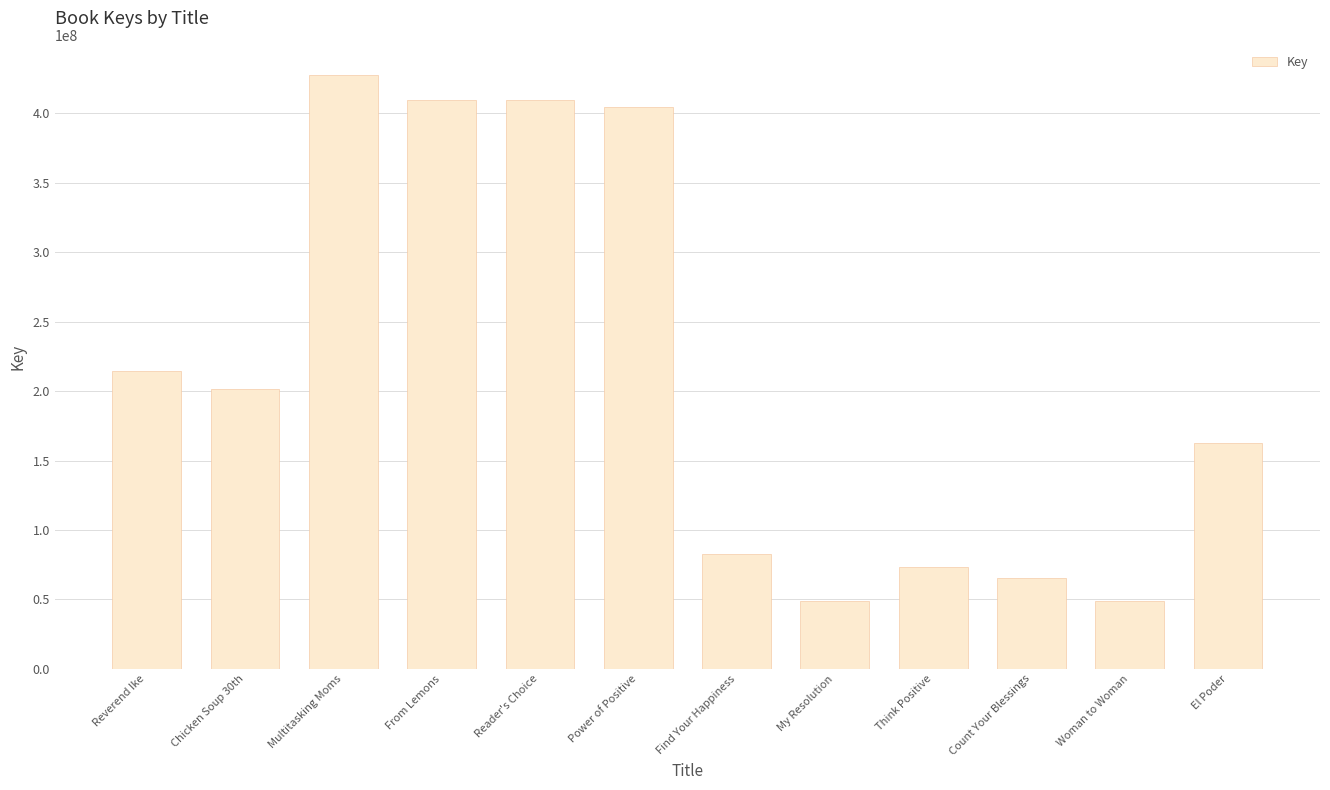

What is the label of the 5th bar from the left?

Reader's Choice